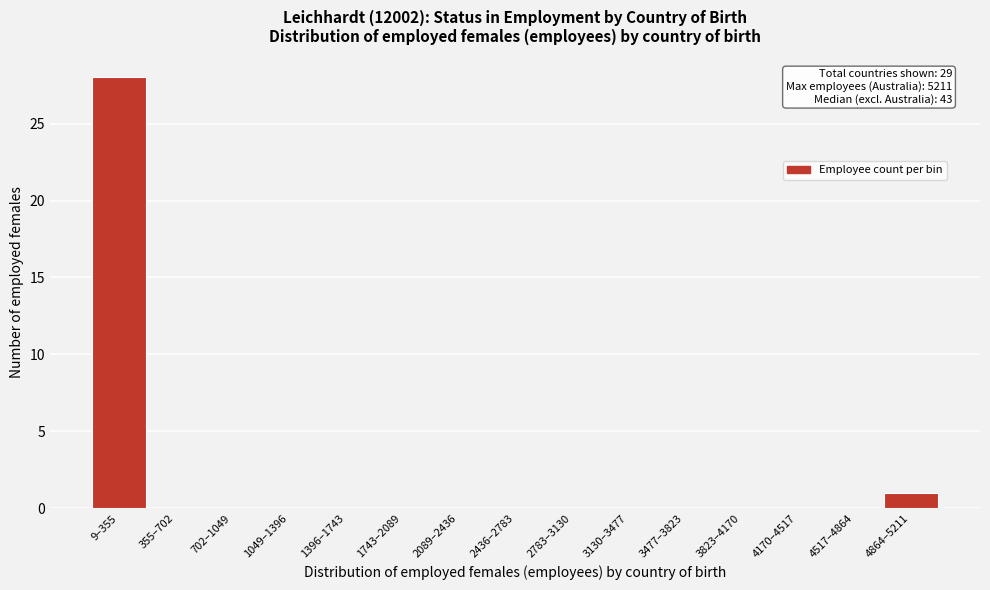

Reading left to right, extract all data points from this chart.

9–355=28	355–702=0	702–1049=0	1049–1396=0	1396–1743=0	1743–2089=0	2089–2436=0	2436–2783=0	2783–3130=0	3130–3477=0	3477–3823=0	3823–4170=0	4170–4517=0	4517–4864=0	4864–5211=1